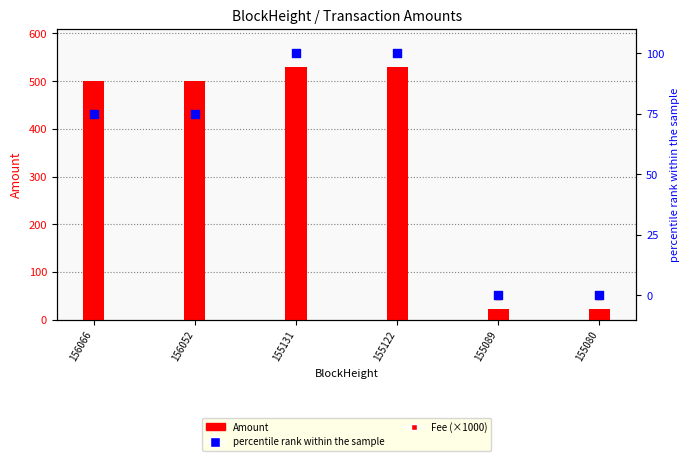

Is the value of percentile rank within the sample at 155131 greater than the value of Fee (×1000) at 156066?

Yes